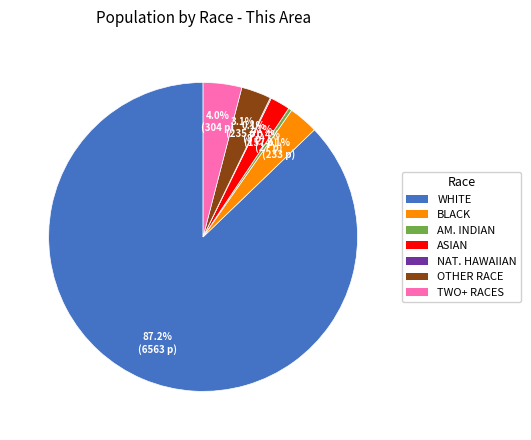

Is there any slice that represents more than half of the pie?

Yes